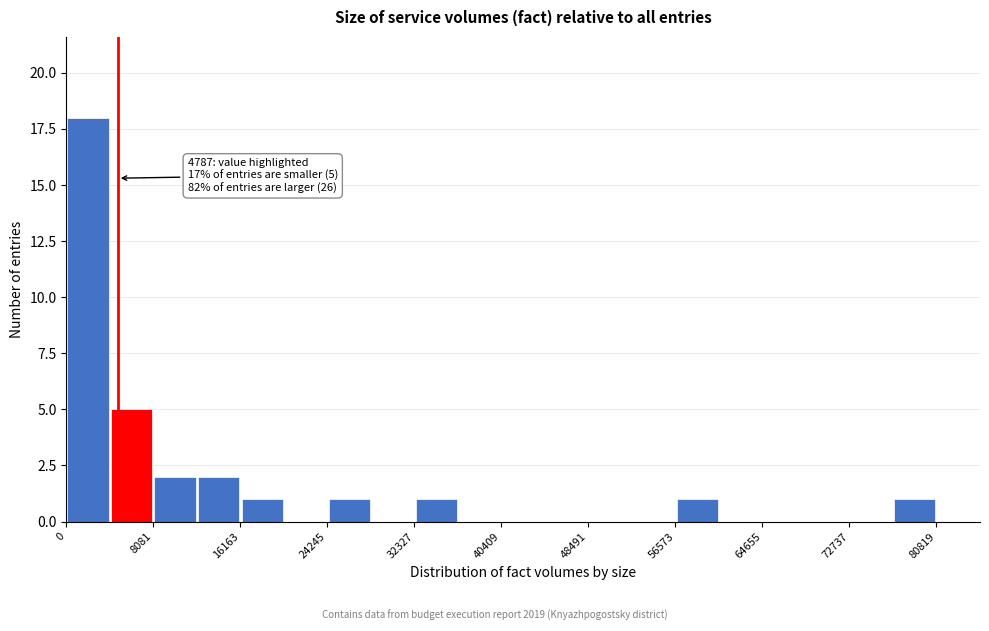

Over which range of the x-axis is the bar tallest?

0 to 4000